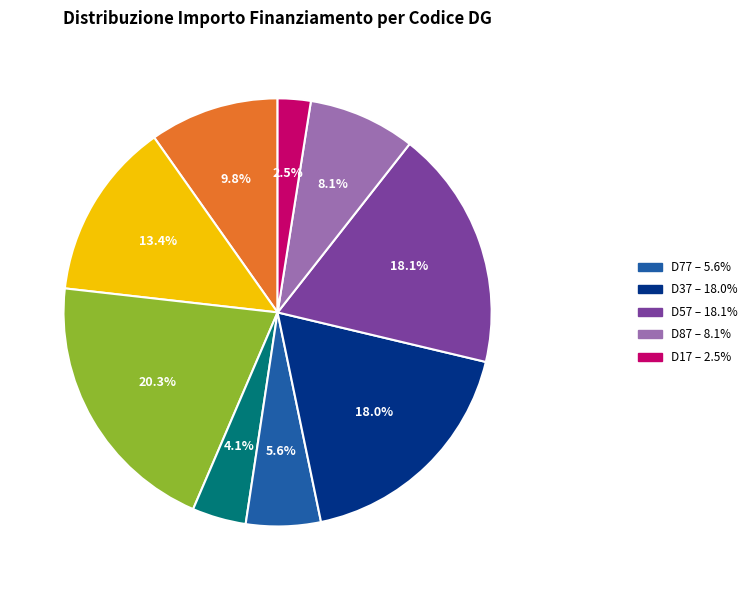

Is there a majority slice in this chart?

No